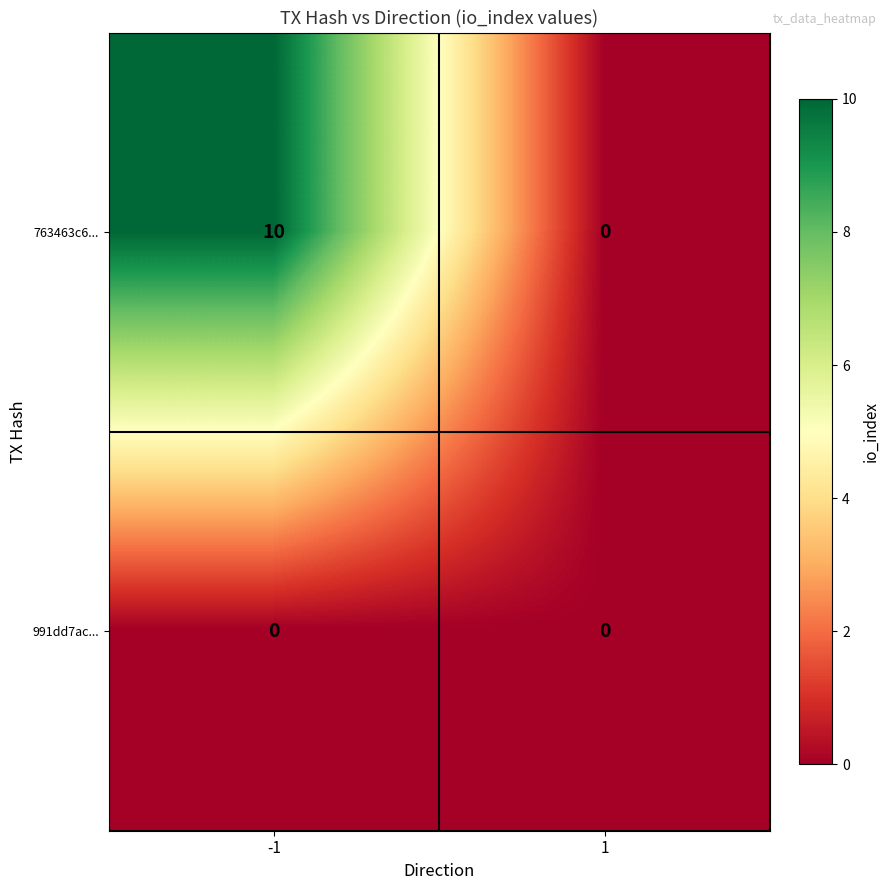

Between -1 and 1, which series saw the biggest shift?

763463c6...